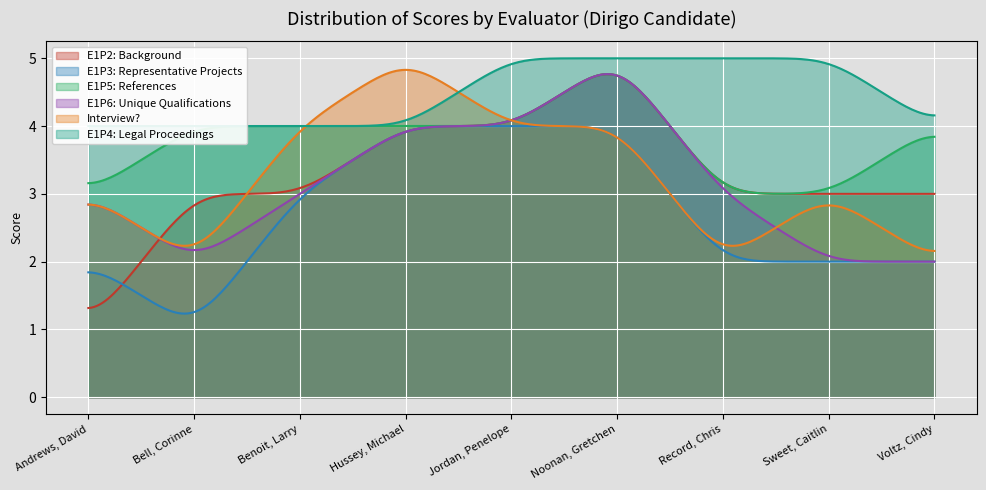

What is the minimum value for E1P5: References?

3.0